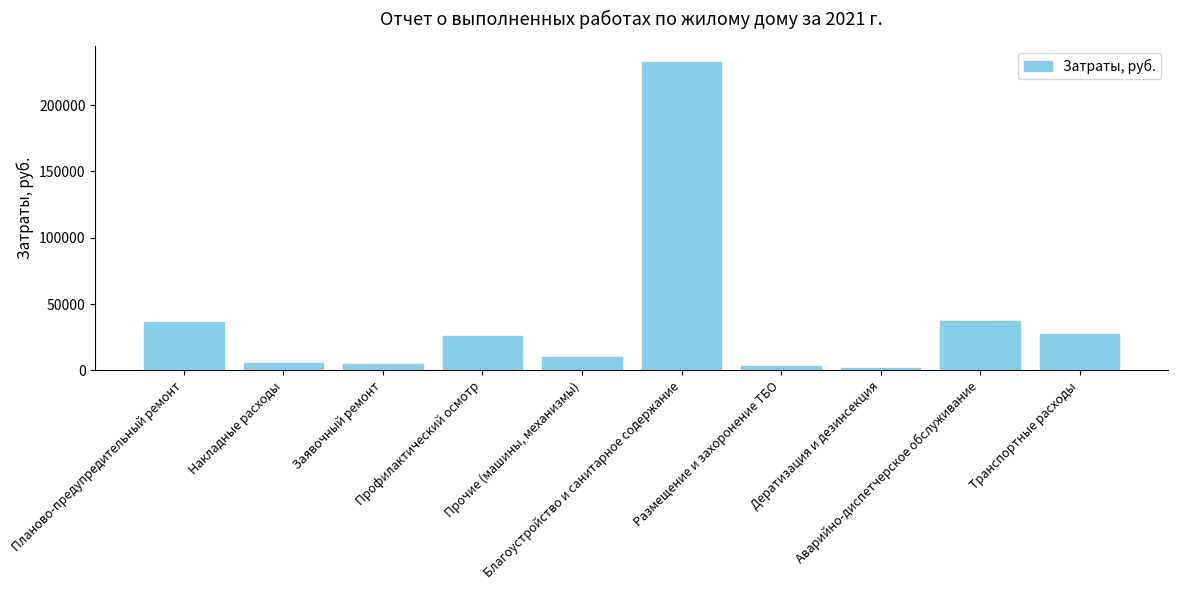

The chart shows a value of 10212.8 at Прочие (машины, механизмы). True or false?

True